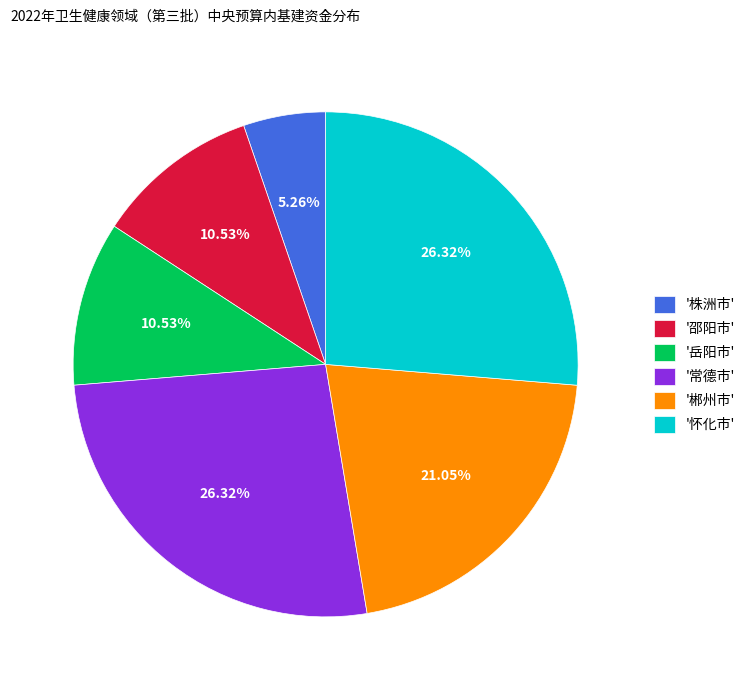

To the nearest percent, what is the average slice percentage?

17%